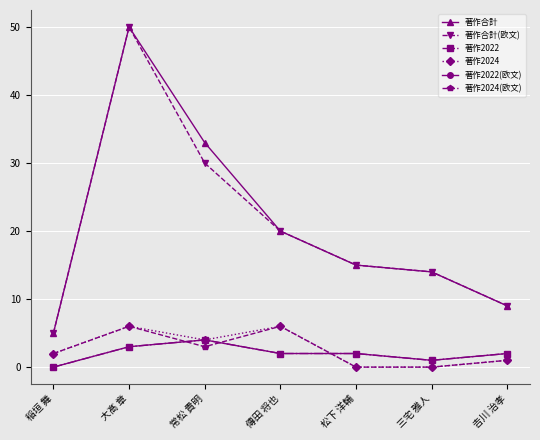

What is the total value across all series at 大髙 章?

118